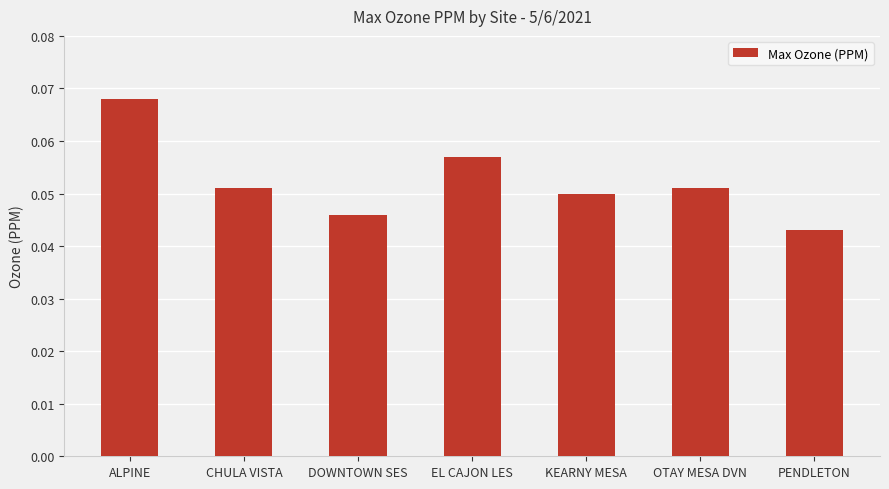

What is the sum of all values?

0.4